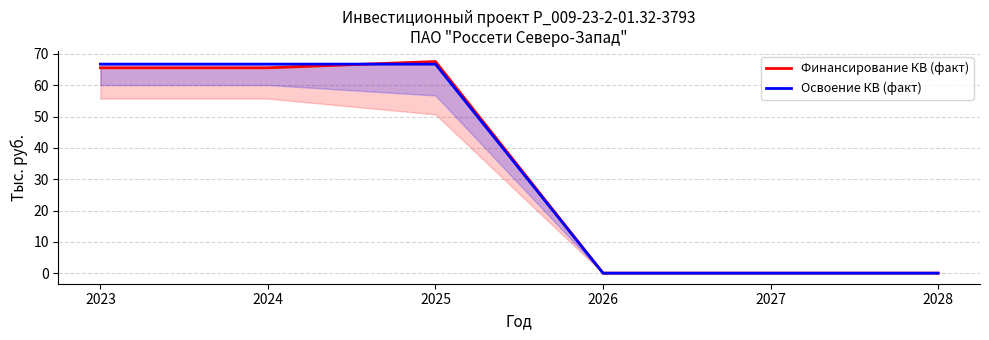

Where do Освоение КВ (факт) and Финансирование КВ (факт) first cross each other?

2024 and 2025